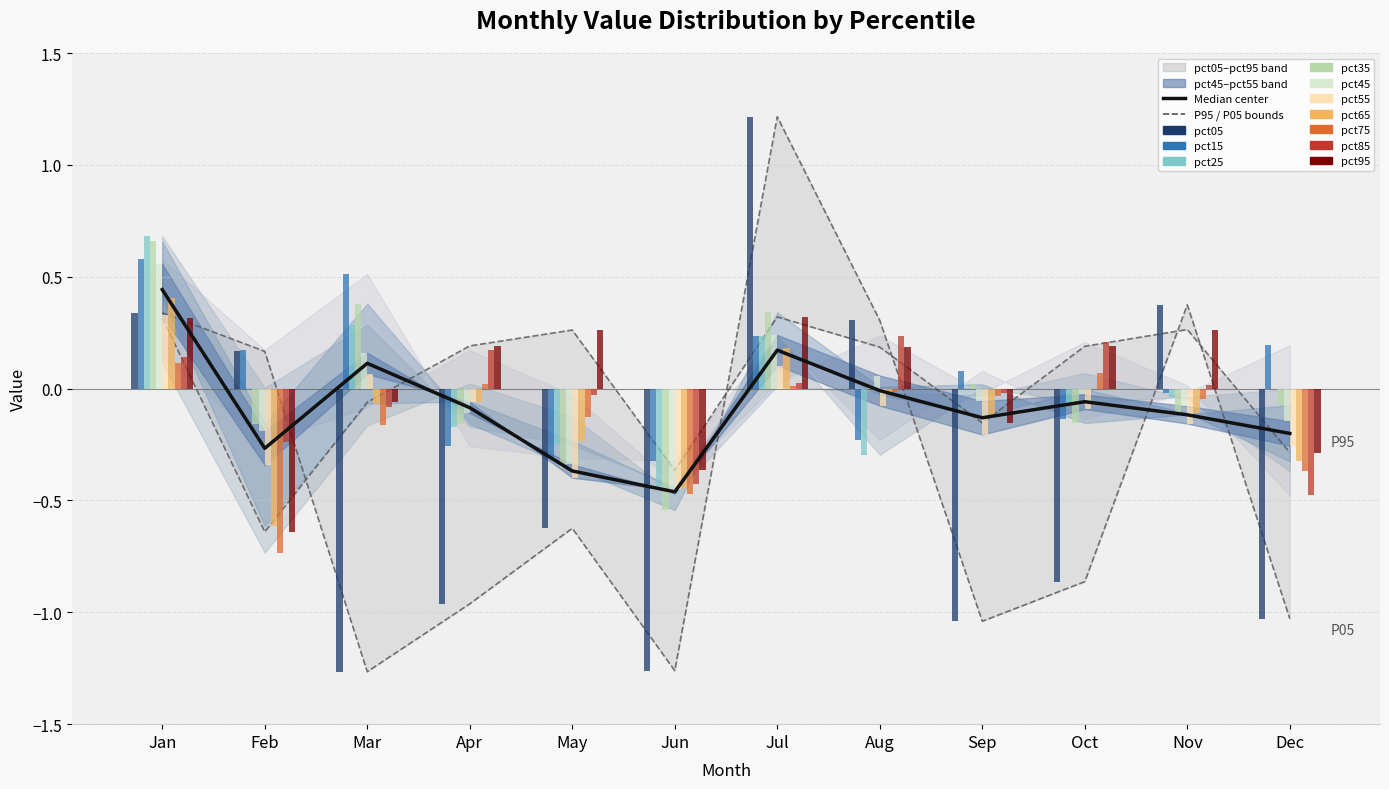

At Apr, list the series in order from smallest to largest.

P05, Median (pct45–pct55 center), P95